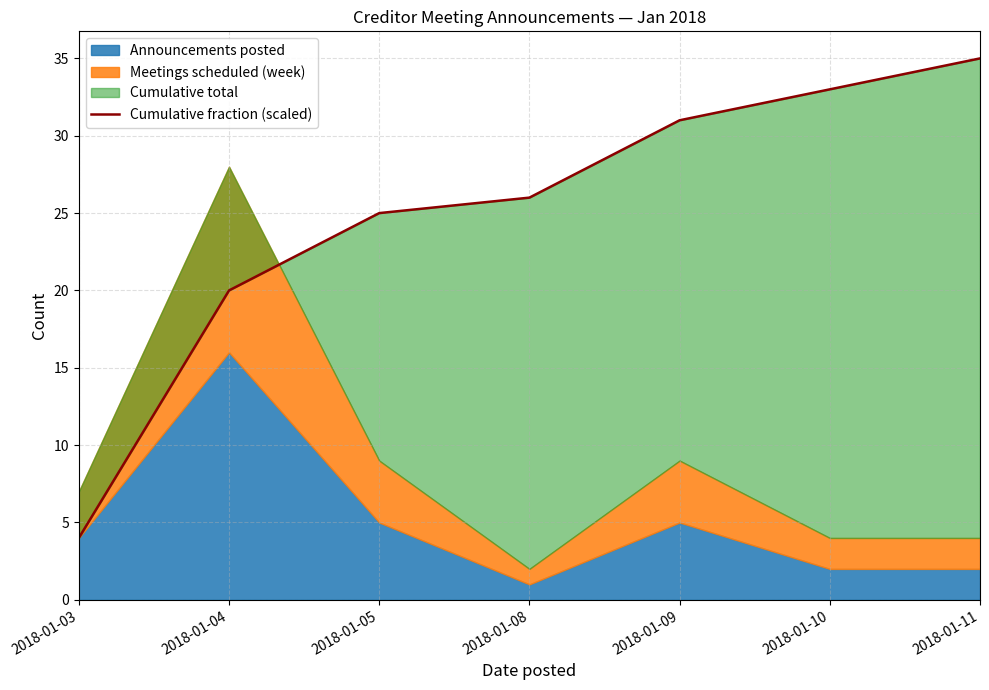

List the labels in order of value, smallest first.

2018-01-03, 2018-01-04, 2018-01-05, 2018-01-08, 2018-01-09, 2018-01-10, 2018-01-11